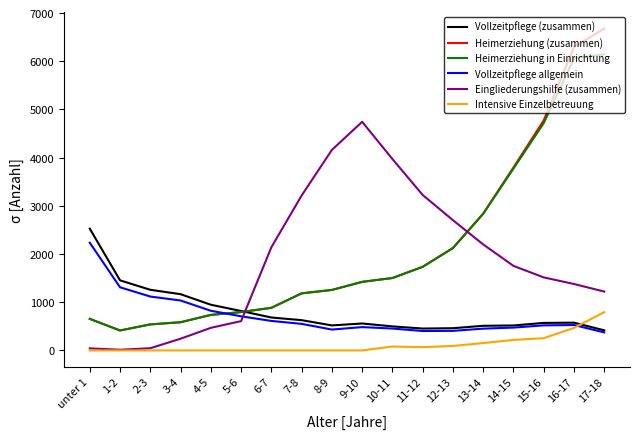

What is the highest value of the Intensive Einzelbetreuung series?

795